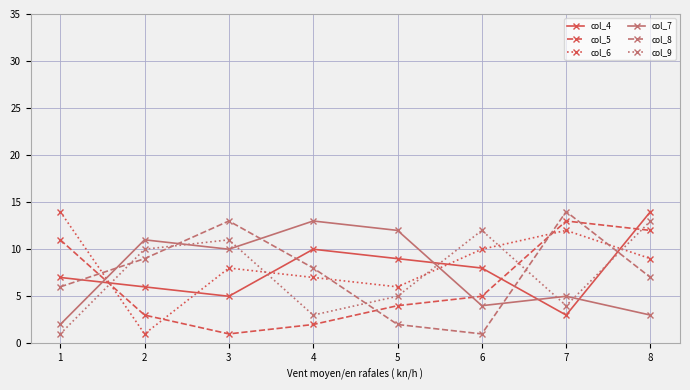

At how many categories does at least one series exceed 4?

8